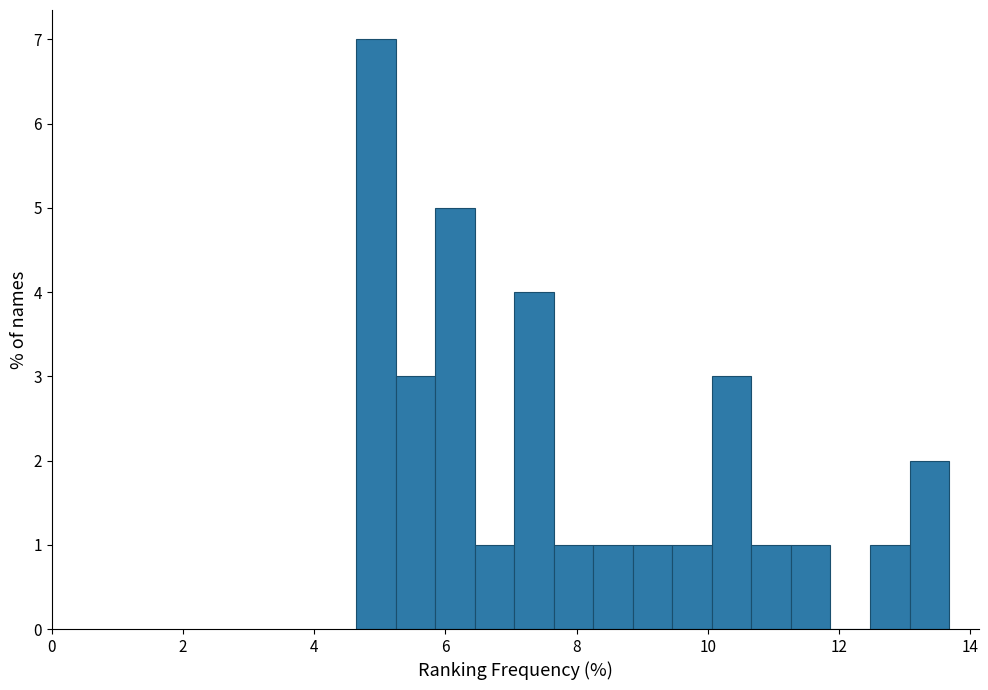

Read against the x-axis, roughly where is the centre of the tallest bar?

5.0